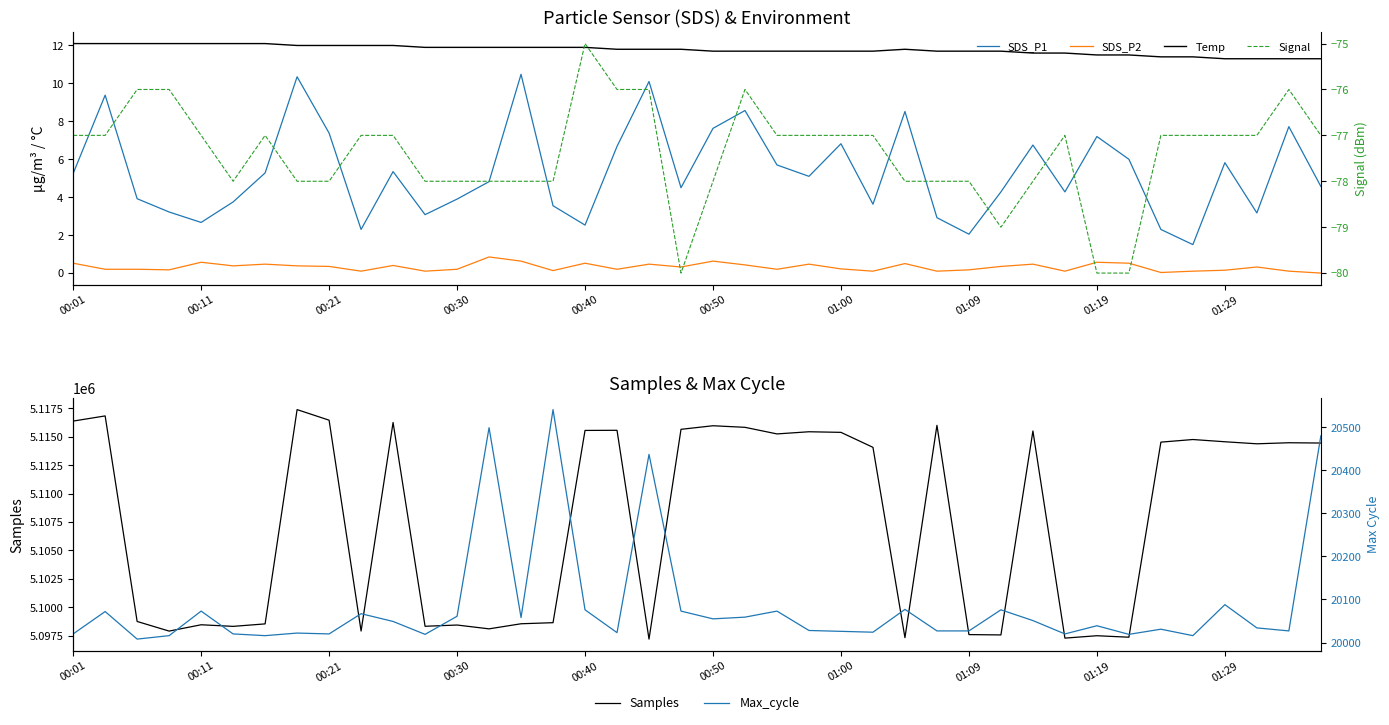

At which label does Temp reach its peak?

00:01